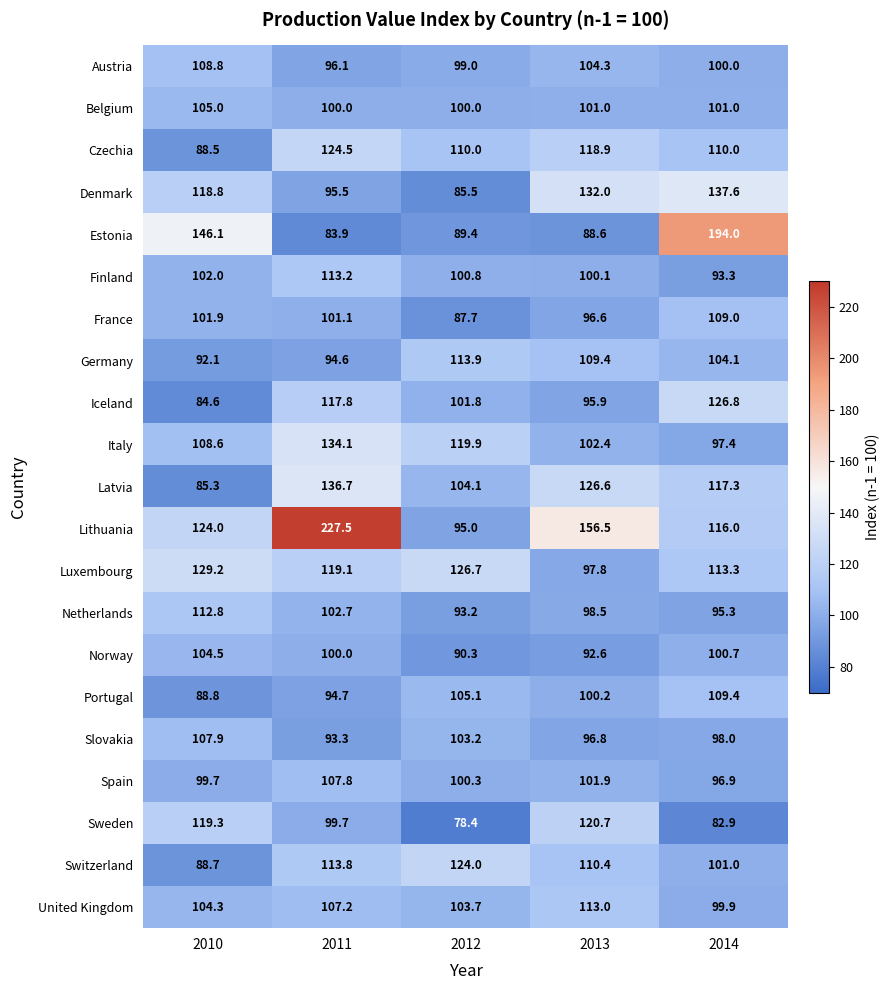

What is the difference between the highest and lowest values at 2013?

67.9